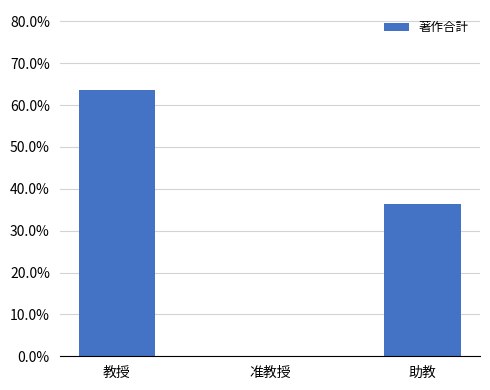

Are the bars horizontal?

No